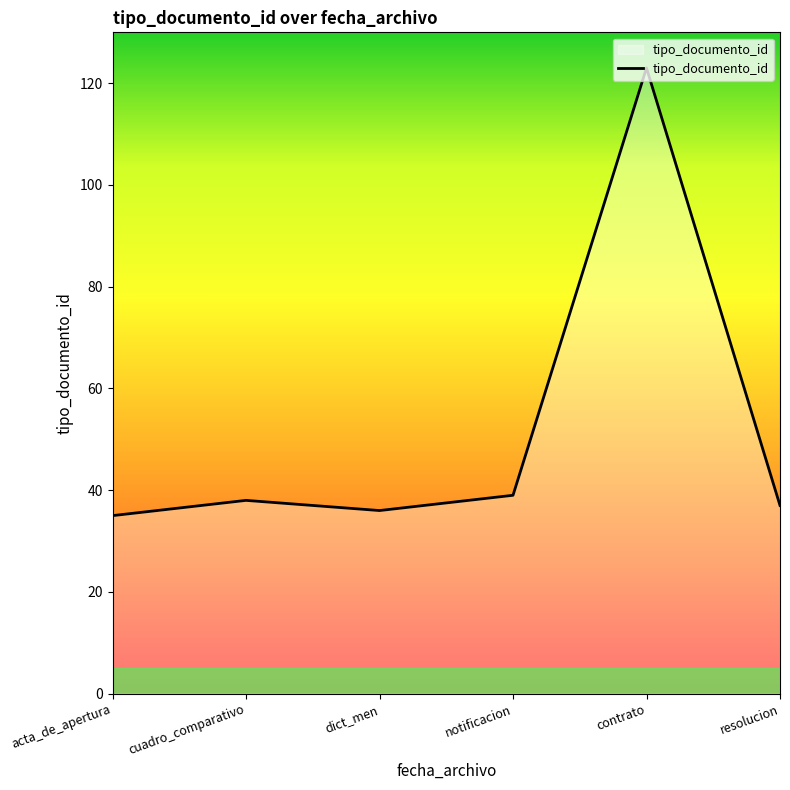

At which category does the chart reach its peak across all series?

contrato